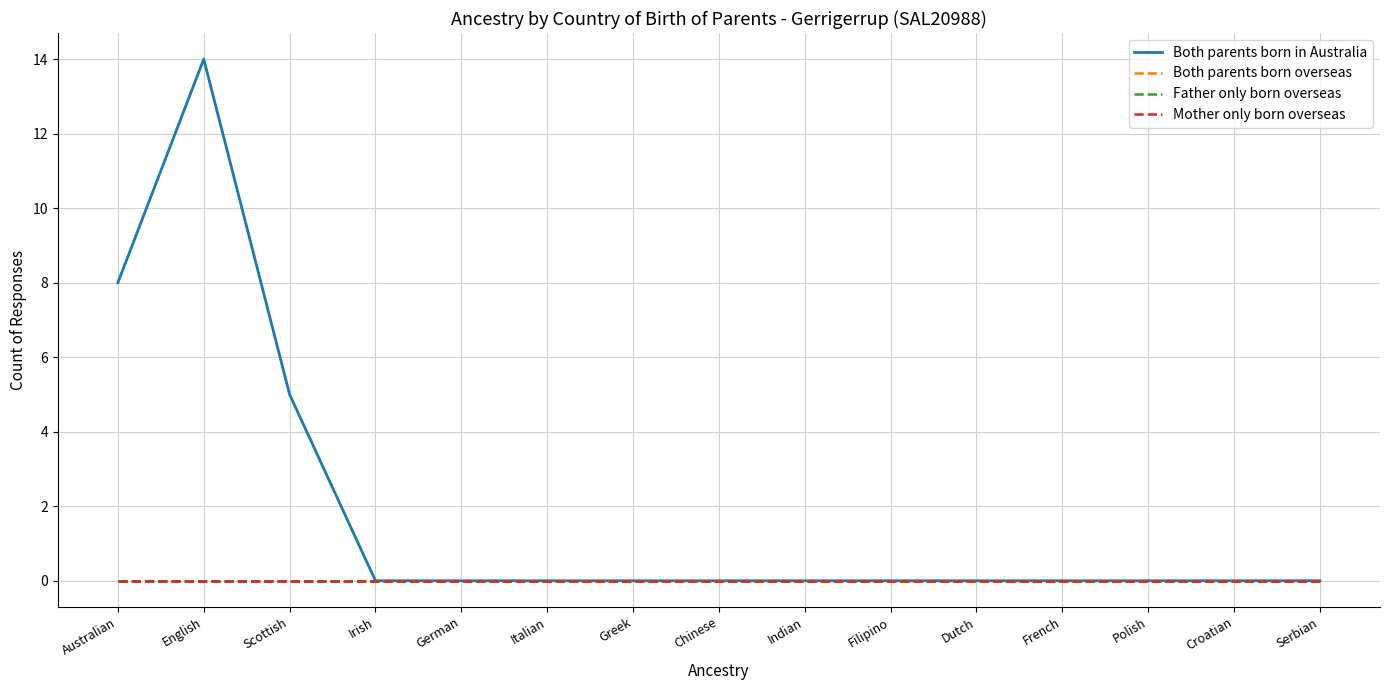

The Mother only born overseas series shows 0 at Indian. True or false?

True